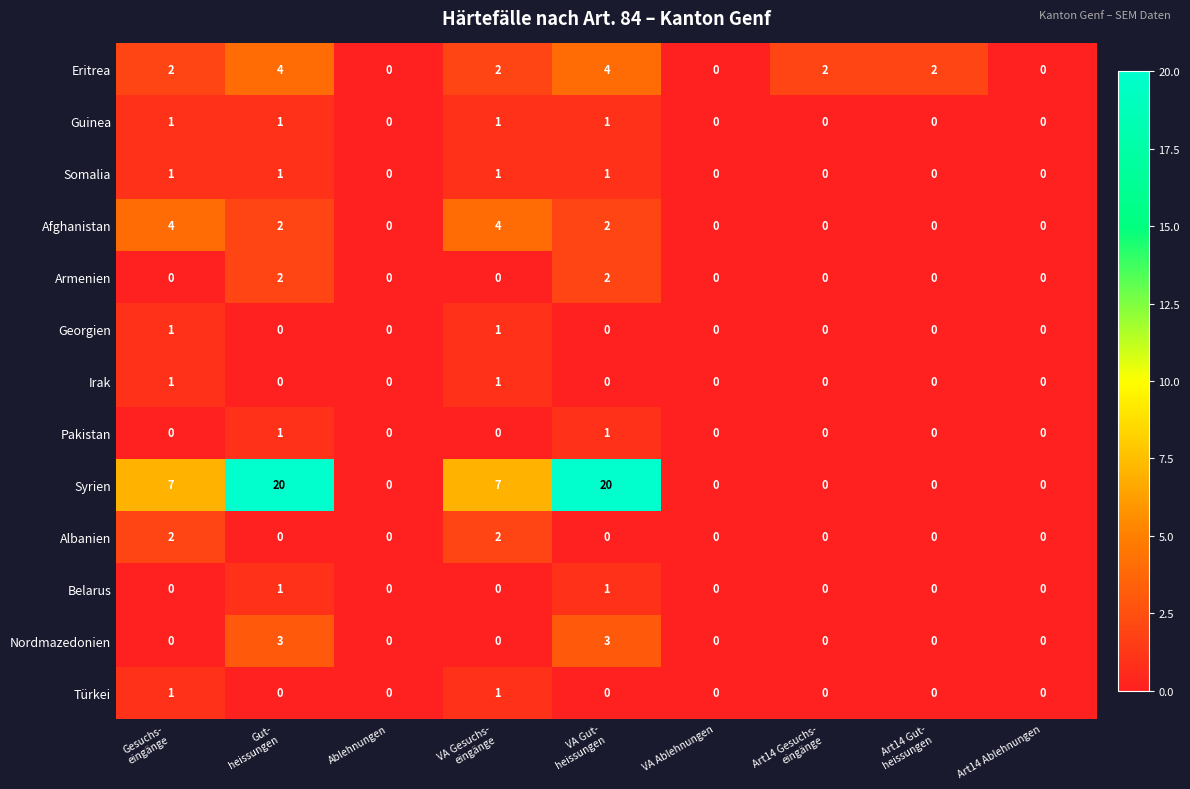

Which series has the largest total across all categories?

Syrien